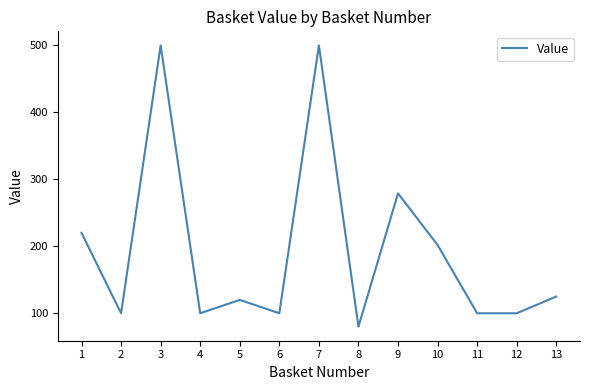

Which category has the lowest value across all series?

8